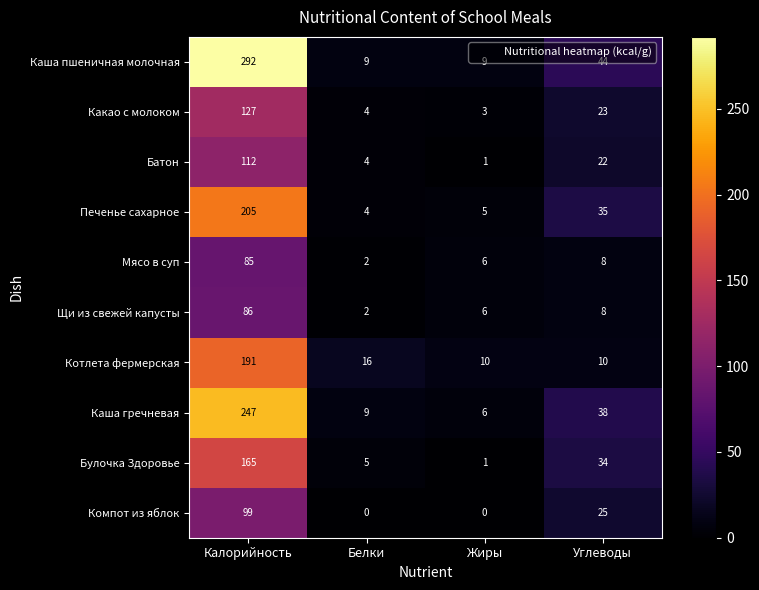

Which category has the highest value across all series?

Калорийность